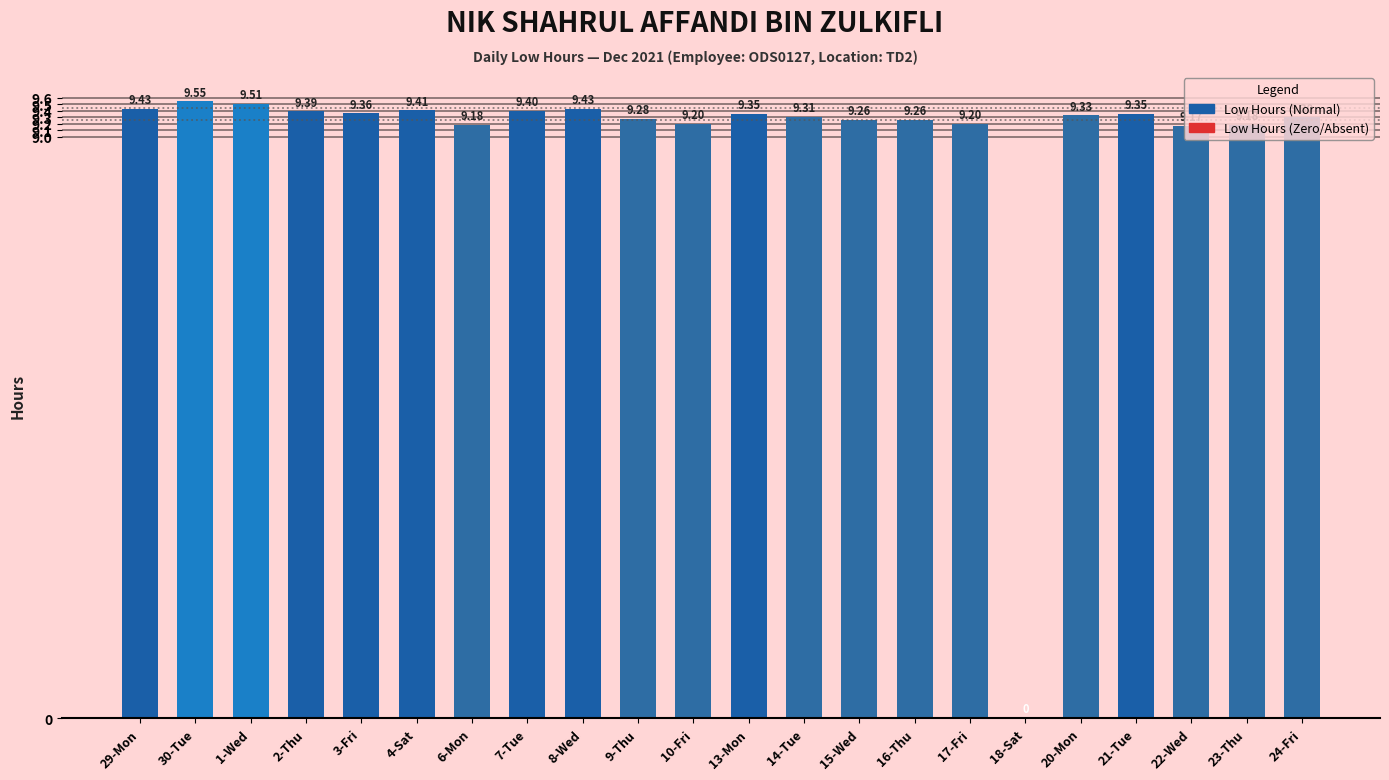

What is the sum of the values at 14-Tue and 20-Mon?

18.6